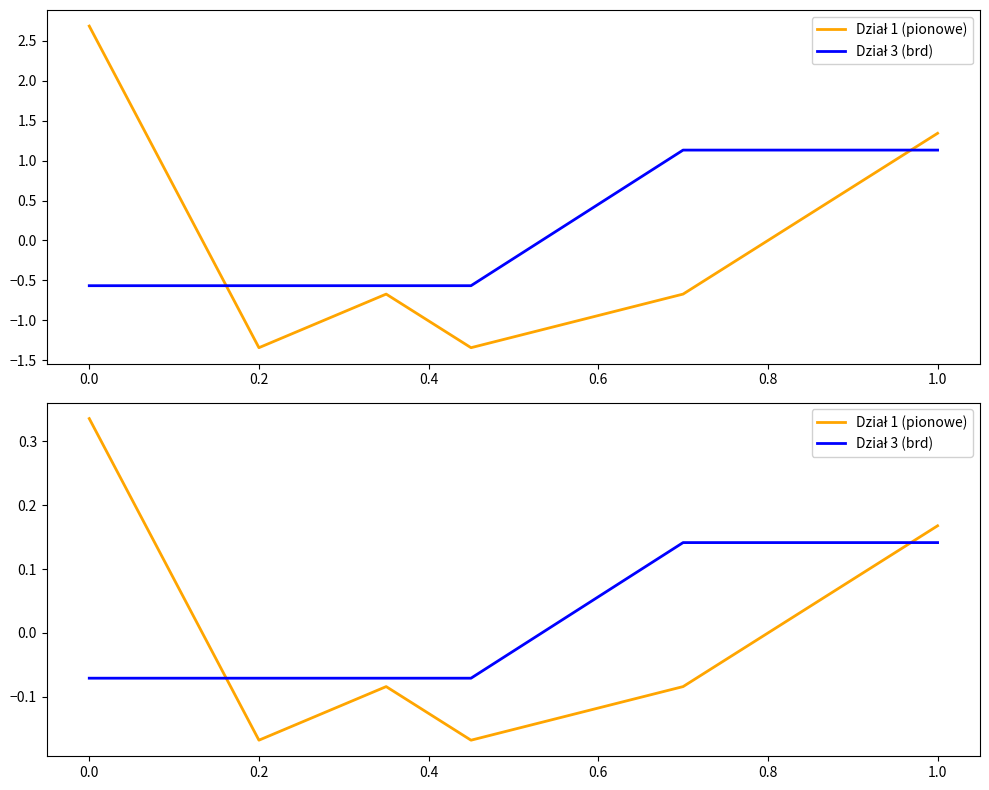

Reading left to right, list all the values displayed in this chart.

Dział 1 (pionowe): 0.3	-0.2	-0.1	-0.2	-0.1	0.2
Dział 3 (brd): -0.1	-0.1	-0.1	-0.1	0.1	0.1